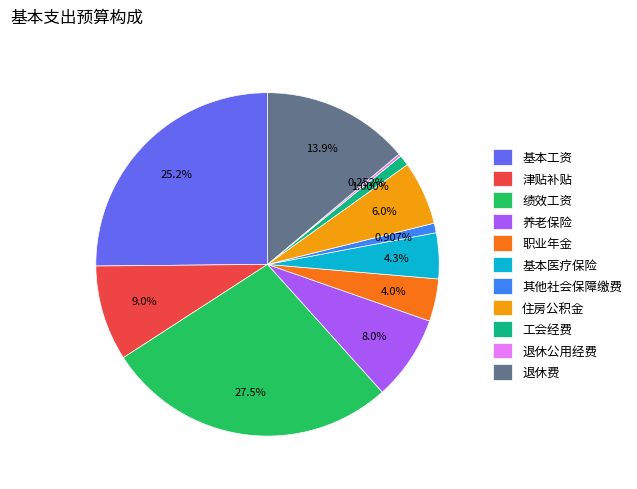

Which slice is the largest?

绩效工资